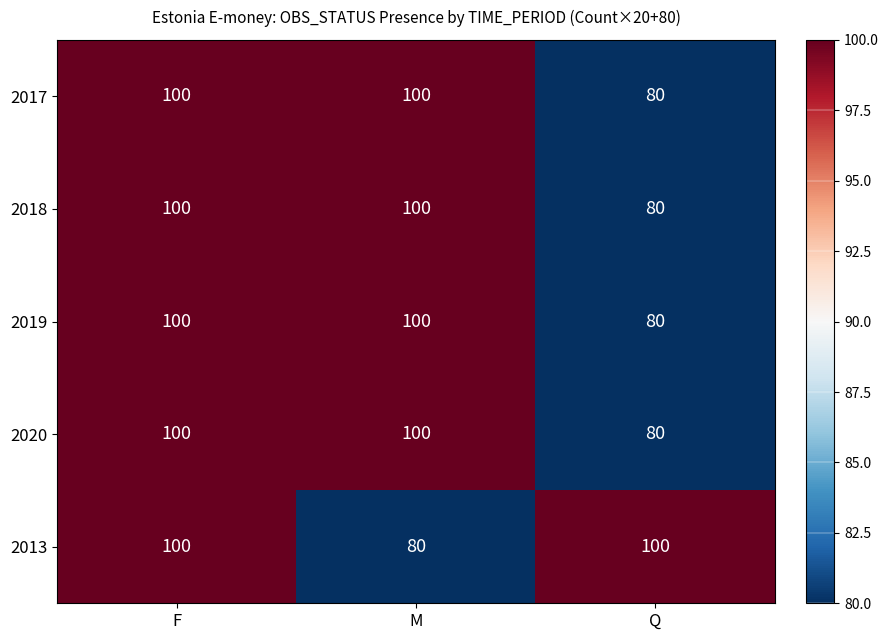

What value does the 2013 series have at F?

100